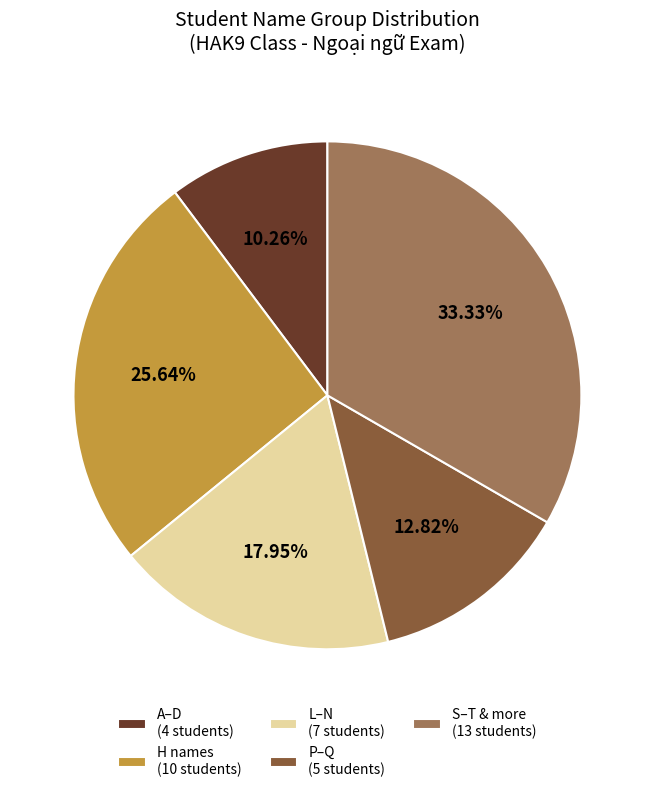

Do P–Q (5 students) and H names (10 students) together represent more than half of the pie?

No